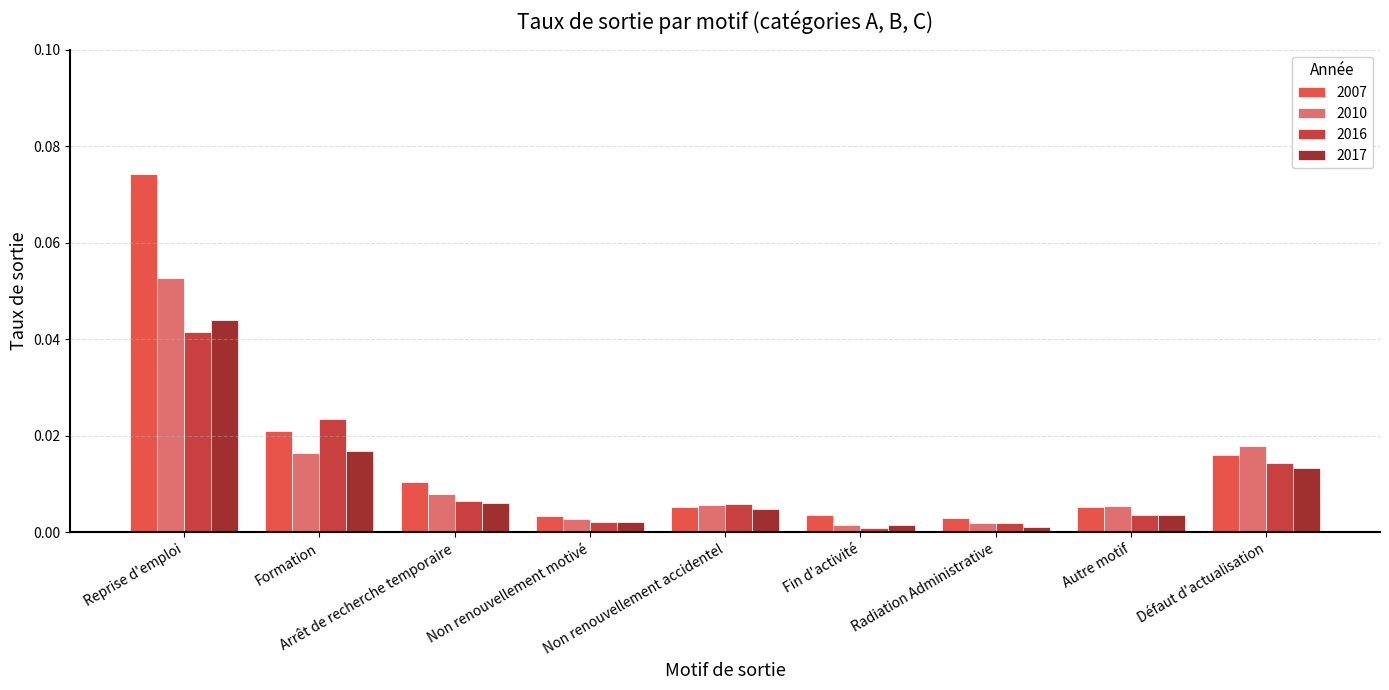

List the series in order of their peak value, lowest first.

2016, 2017, 2010, 2007